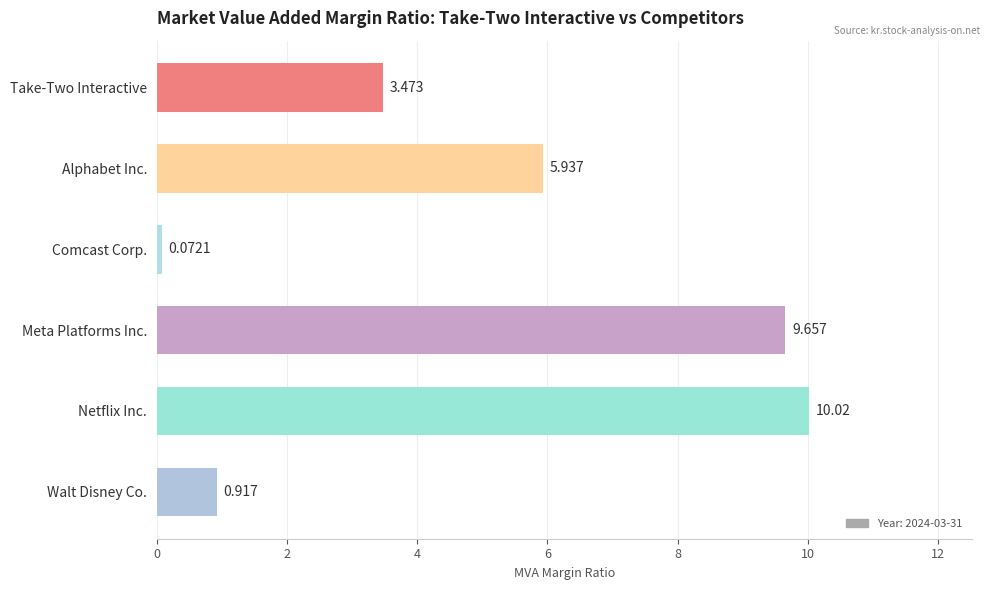

How many distinct data groups are displayed?

1